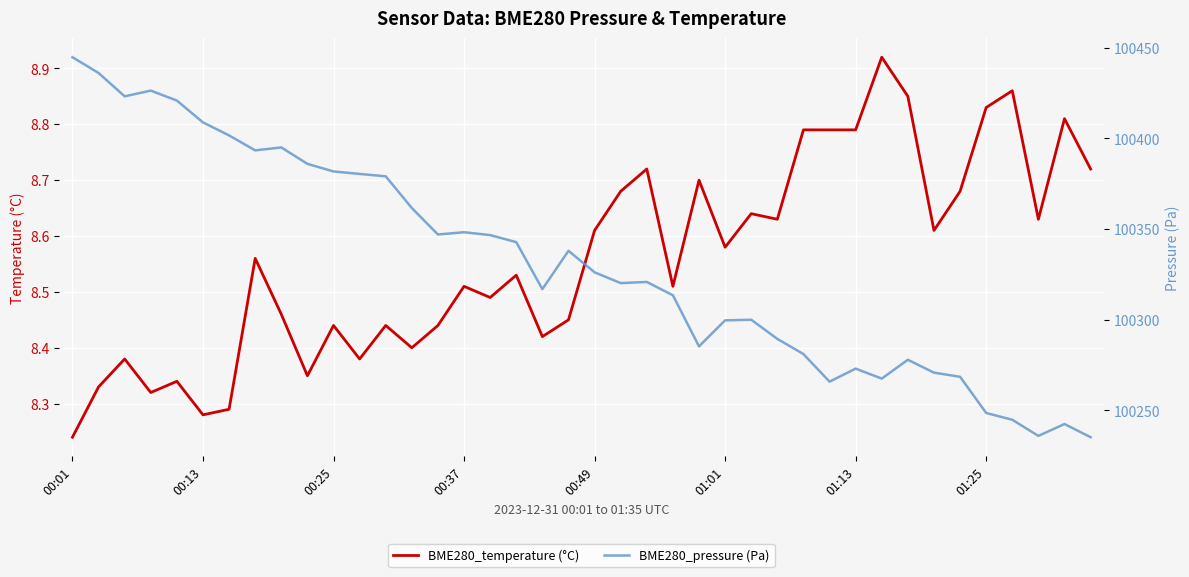

Where is BME280_temperature (°C) nearest to the value 8?

00:01